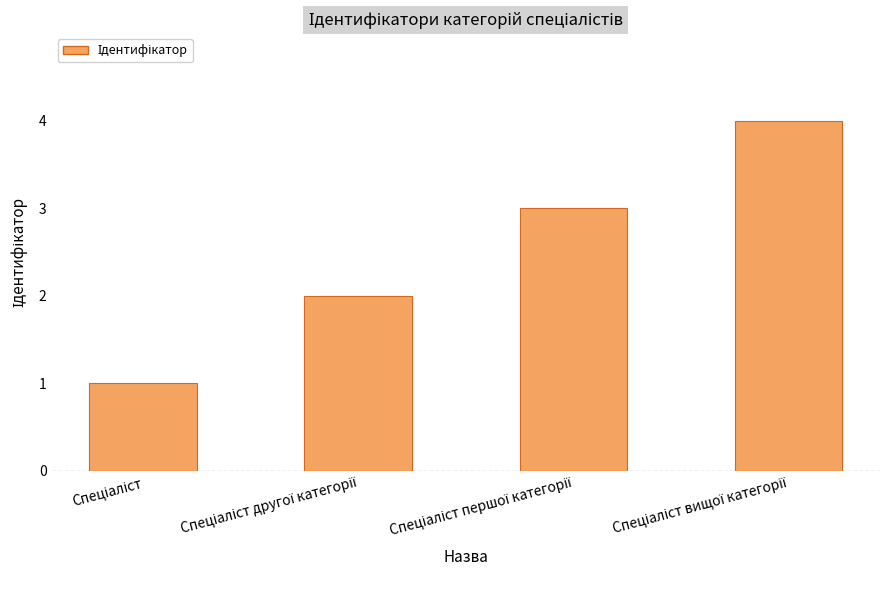

What is the difference between the maximum and minimum values?

3